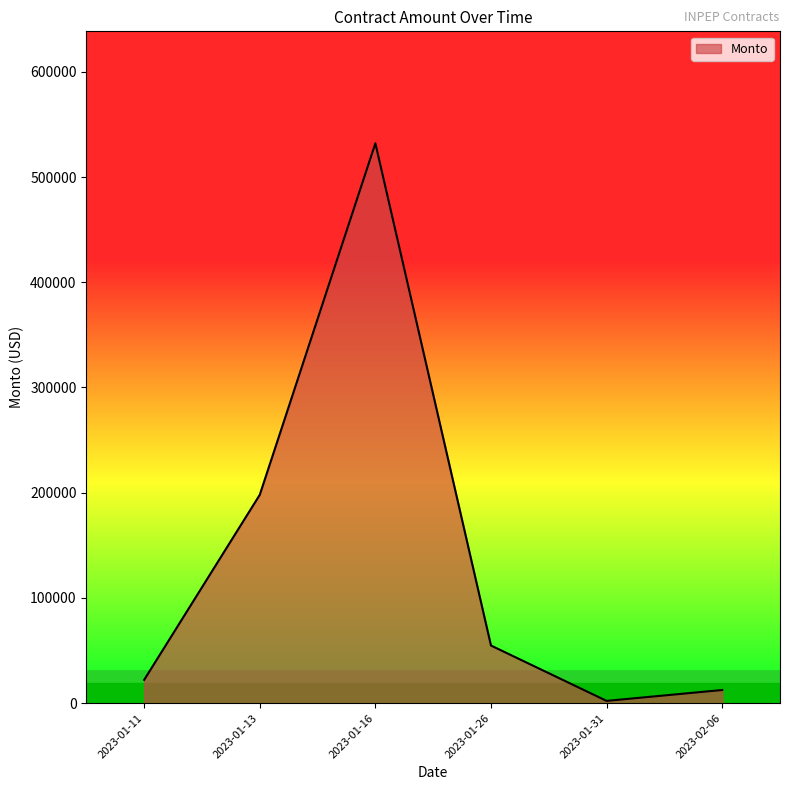

What is the difference between the maximum and minimum values?

529872.6